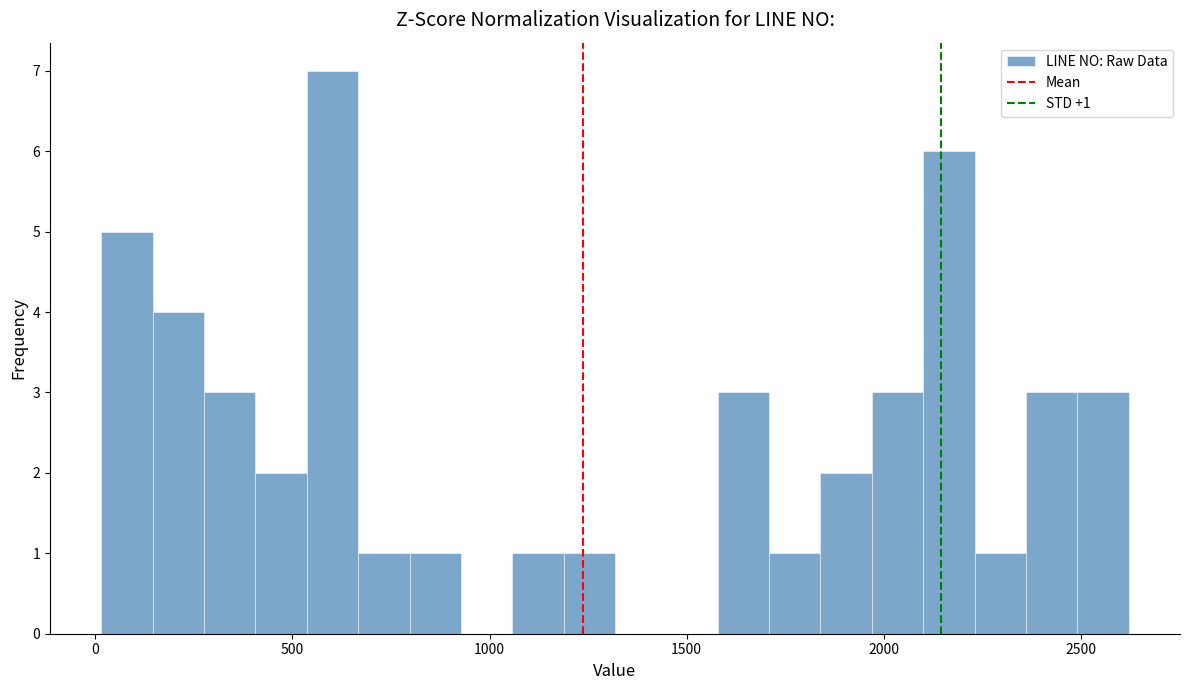

Around what value on the x-axis is the tallest bar? Give the approximate position of its centre, as read against the axis.

600